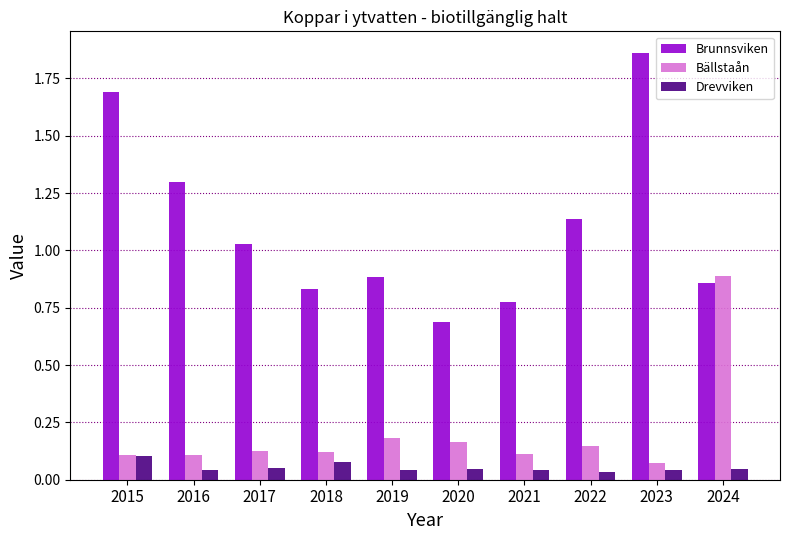

What is the difference between the highest and lowest values at 2021?

0.7